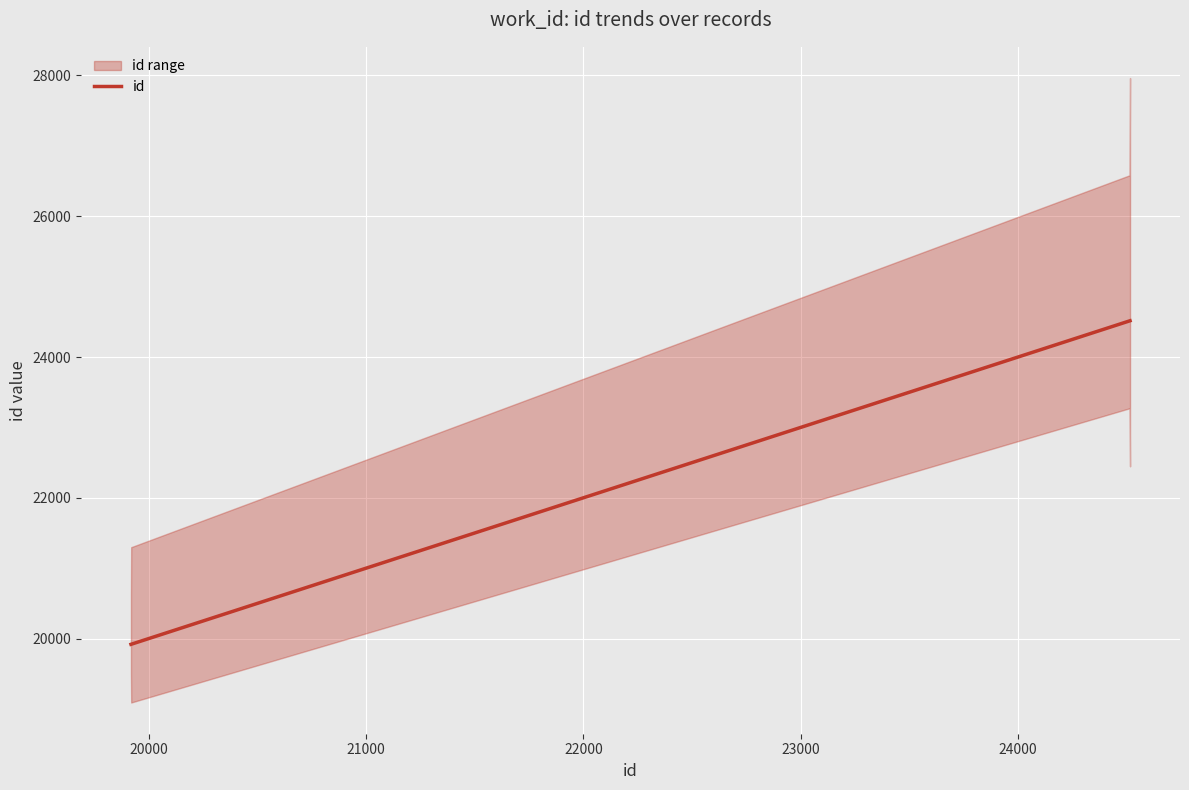

What is the difference between the second highest and minimum values?

4595